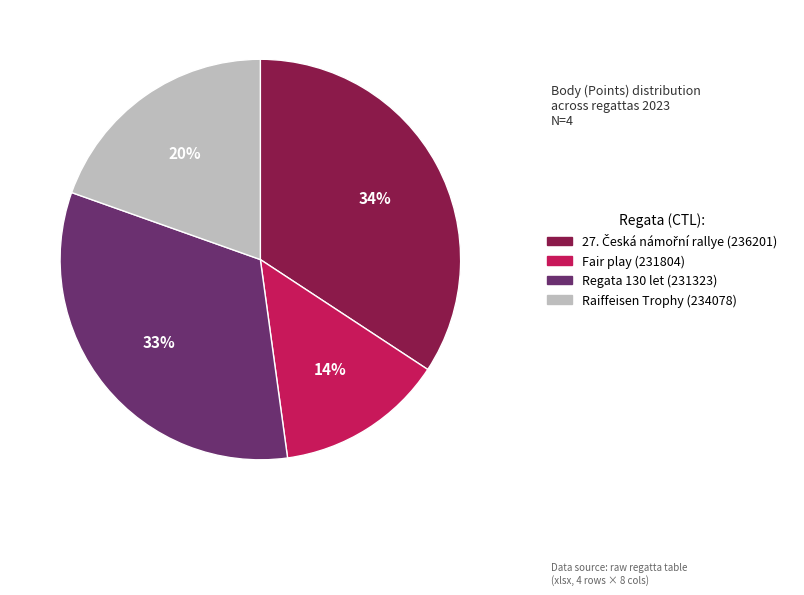

Is there any slice that represents more than half of the pie?

No